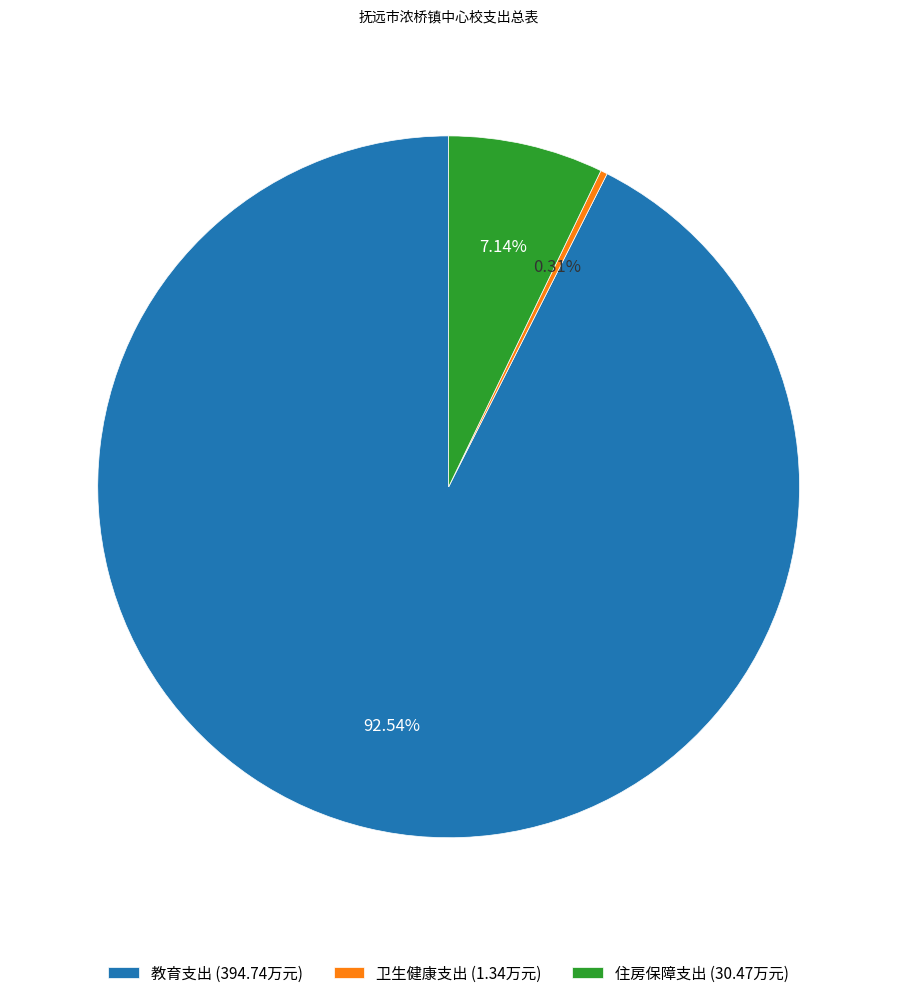

What portion of the pie excludes 教育支出?

7.5%